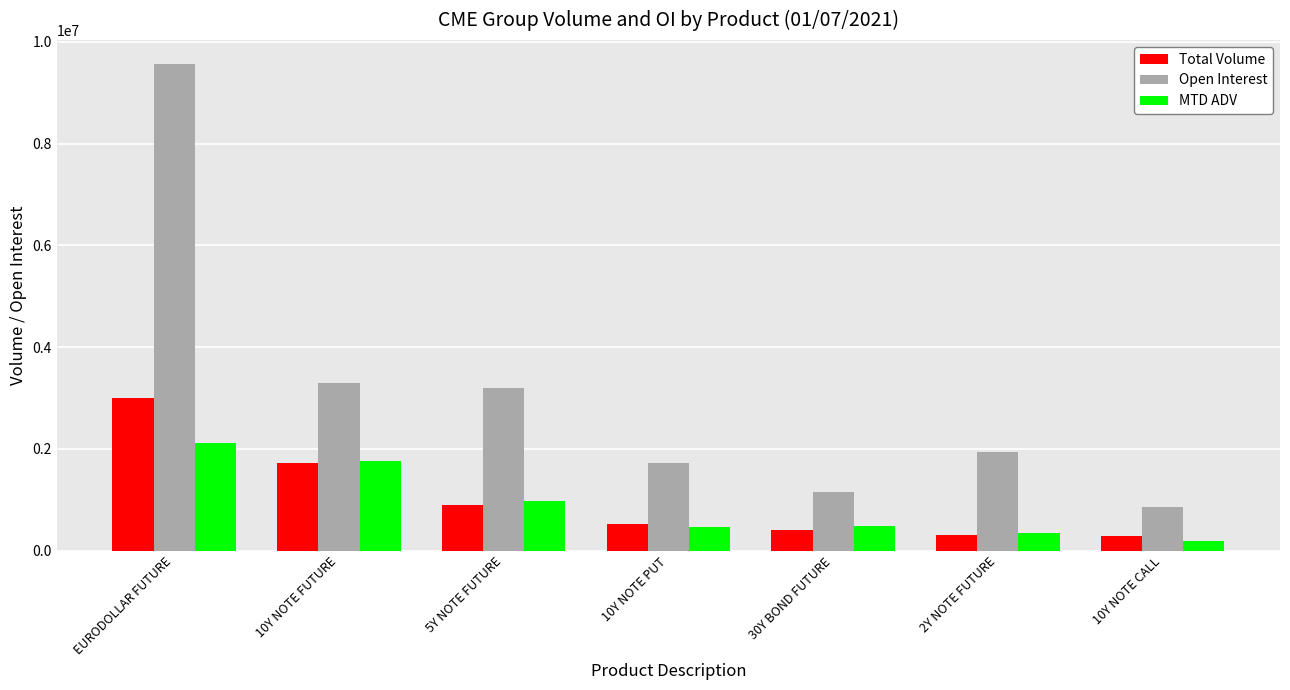

Is the value of MTD ADV at 10Y NOTE PUT greater than the value of Open Interest at 10Y NOTE FUTURE?

No